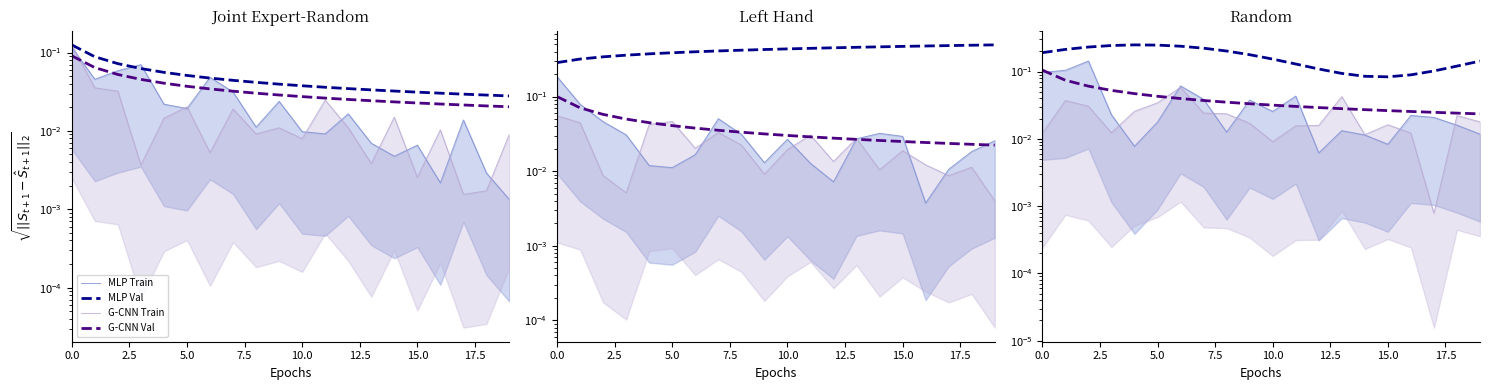

What is the spread (max minus min) of values at 17.5?

0.2